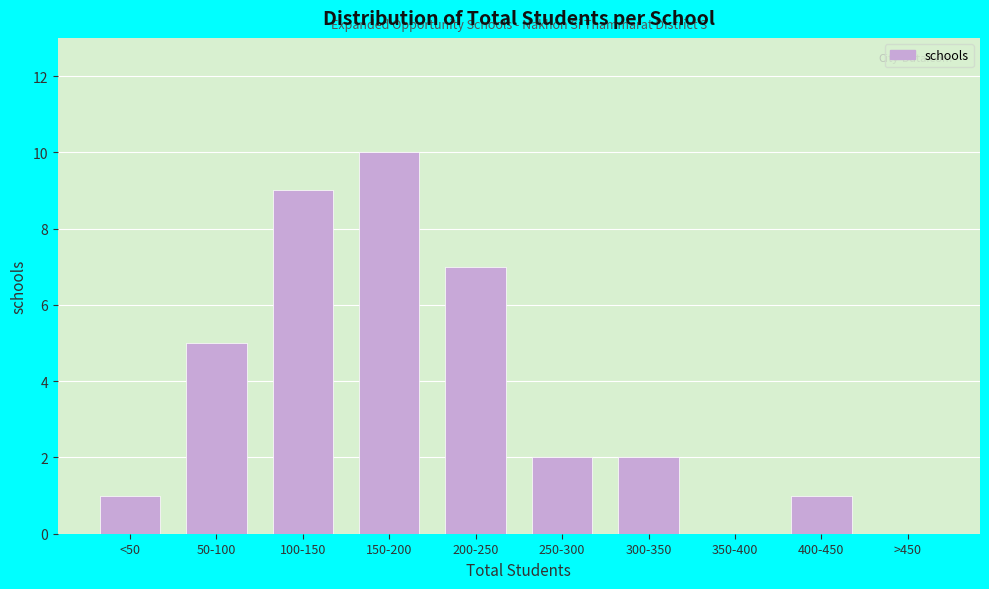

Reading left to right, list all the values displayed in this chart.

<50=1	50-100=5	100-150=9	150-200=10	200-250=7	250-300=2	300-350=2	350-400=0	400-450=1	>450=0